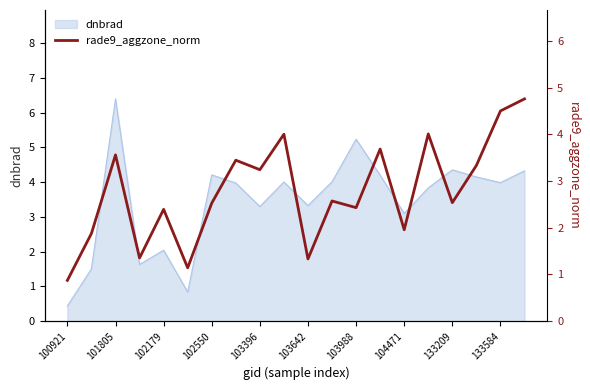

What is the lowest value of the dnbrad series?

0.4